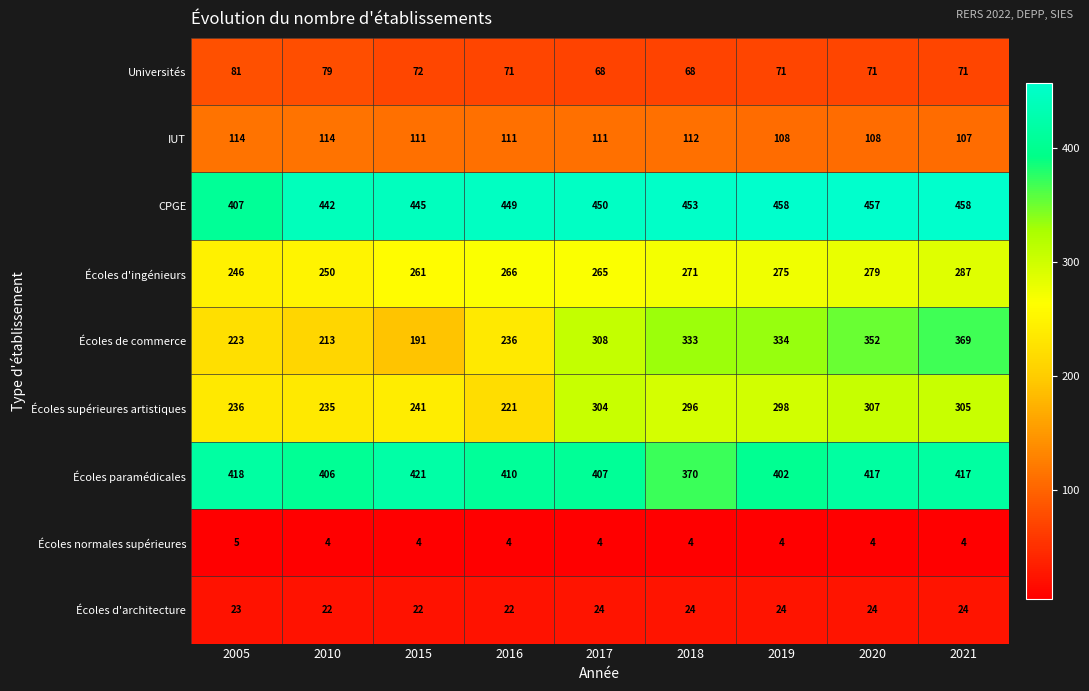

How many series are shown in this chart?

9